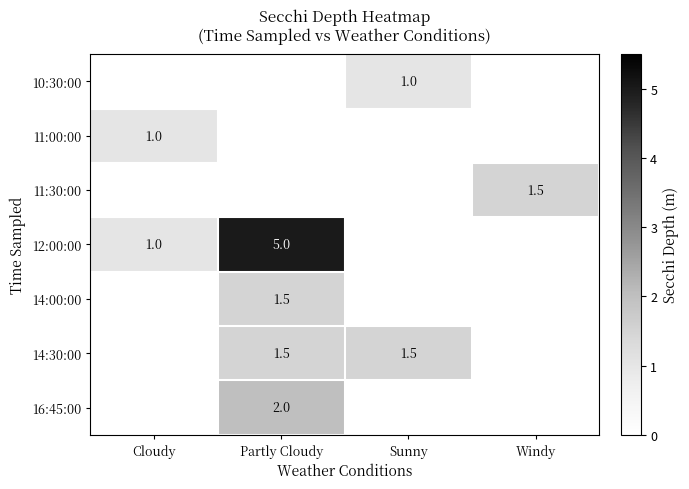

The value of 10:30:00 at Sunny is 1.0. True or false?

True